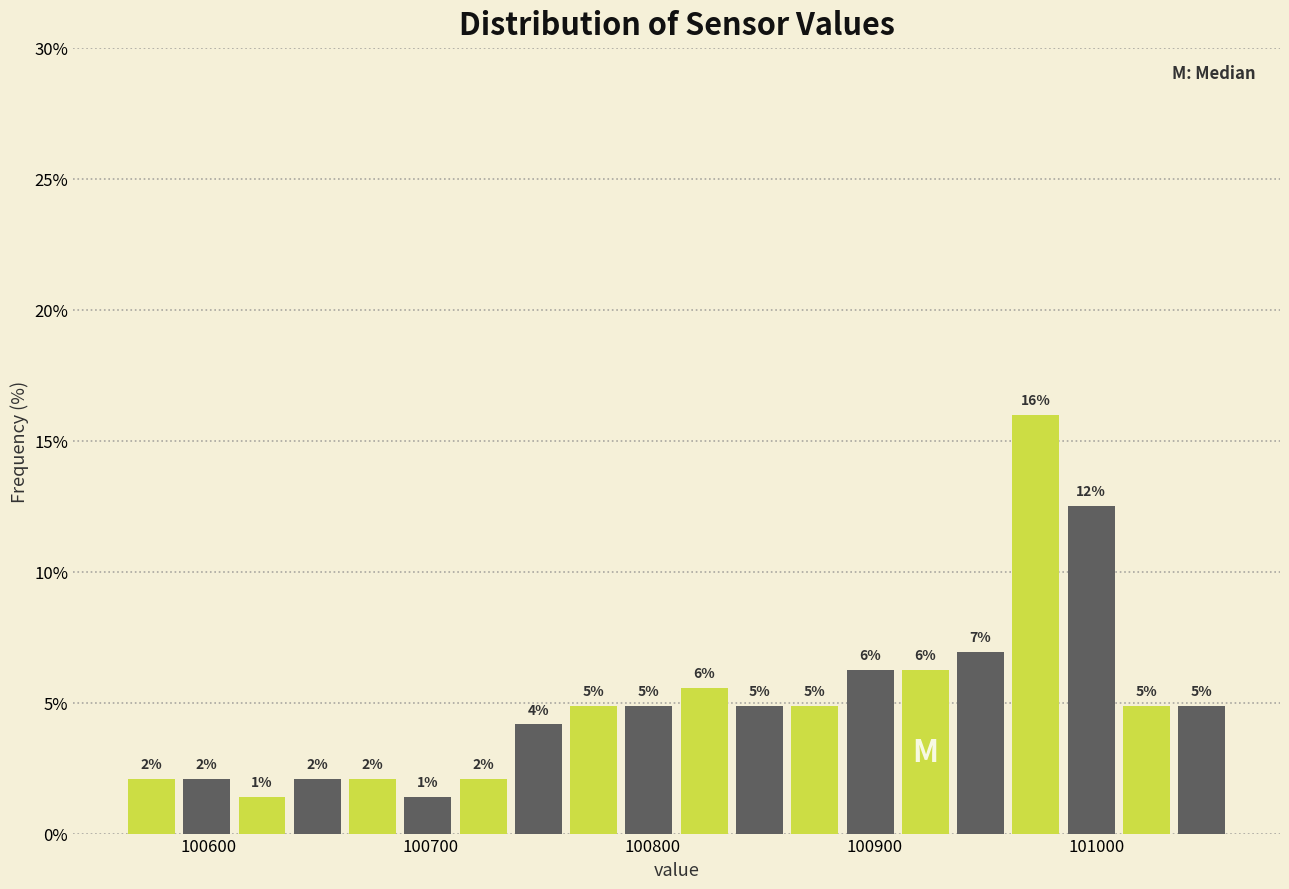

Around what value on the x-axis is the tallest bar? Give the approximate position of its centre, as read against the axis.

100970